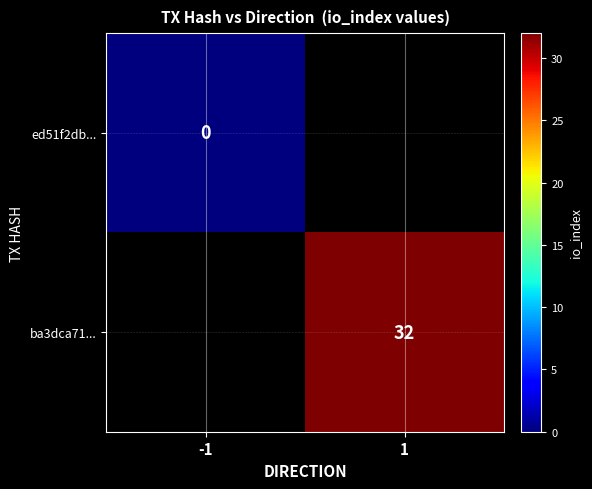

Is the value of ed51f2db... at -1 greater than the value of ba3dca71... at 1?

No